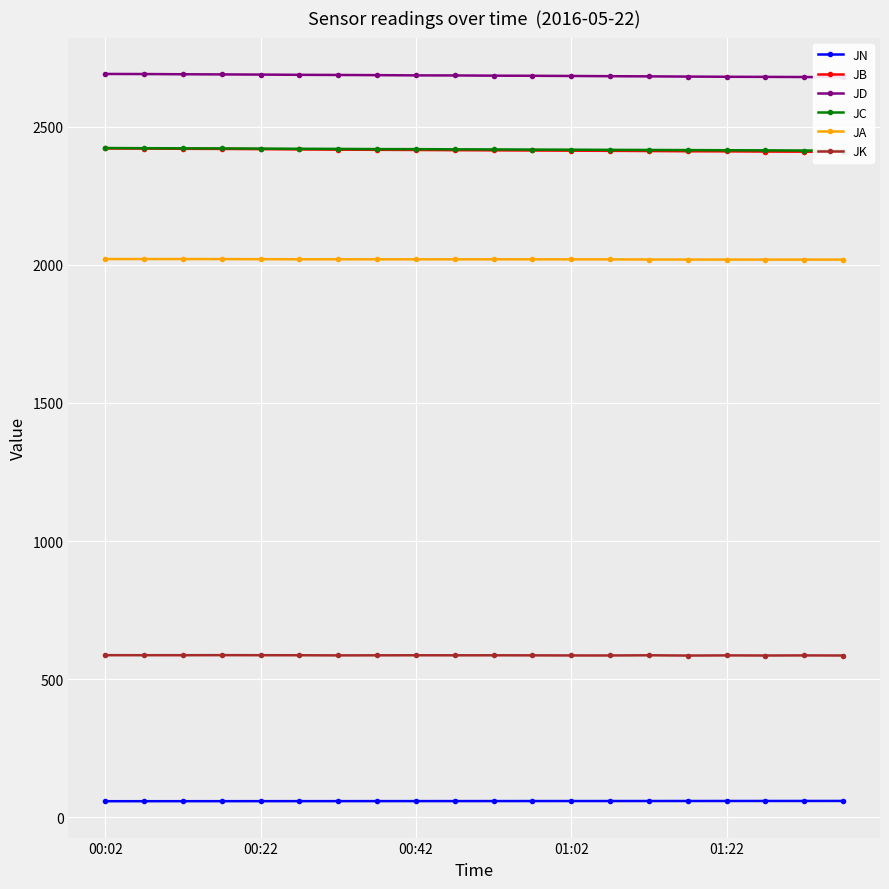

Is the value of JB at 00:02 greater than the value of JN at 19?

Yes